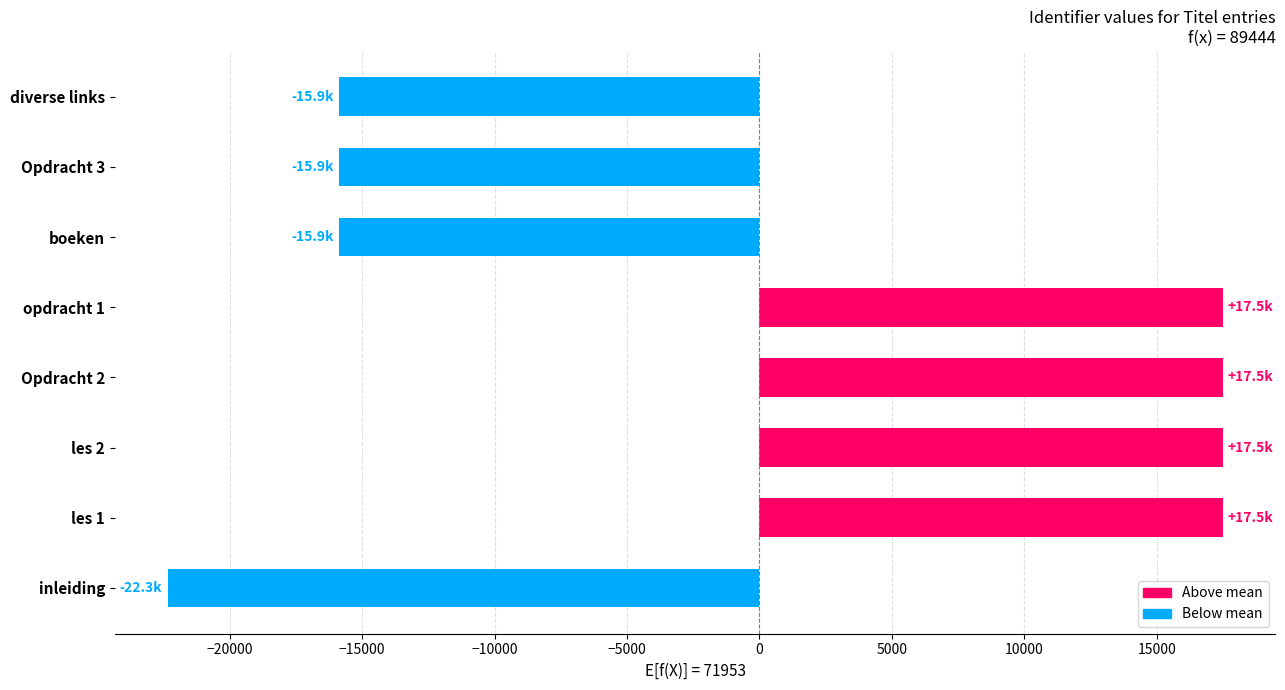

Between les 2 and inleiding, which is larger?

les 2